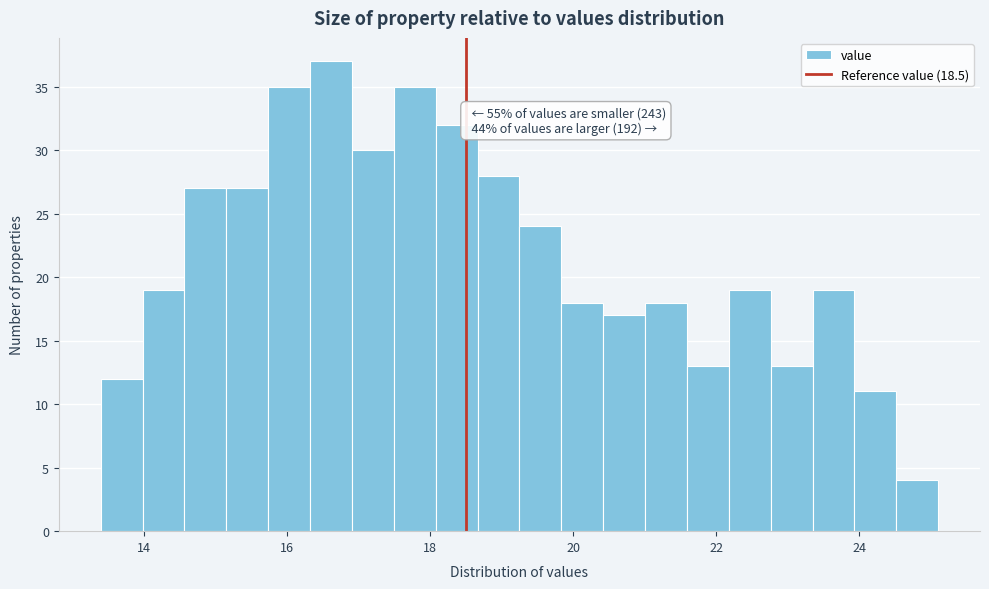

Read against the x-axis, roughly where is the centre of the tallest bar?

16.6